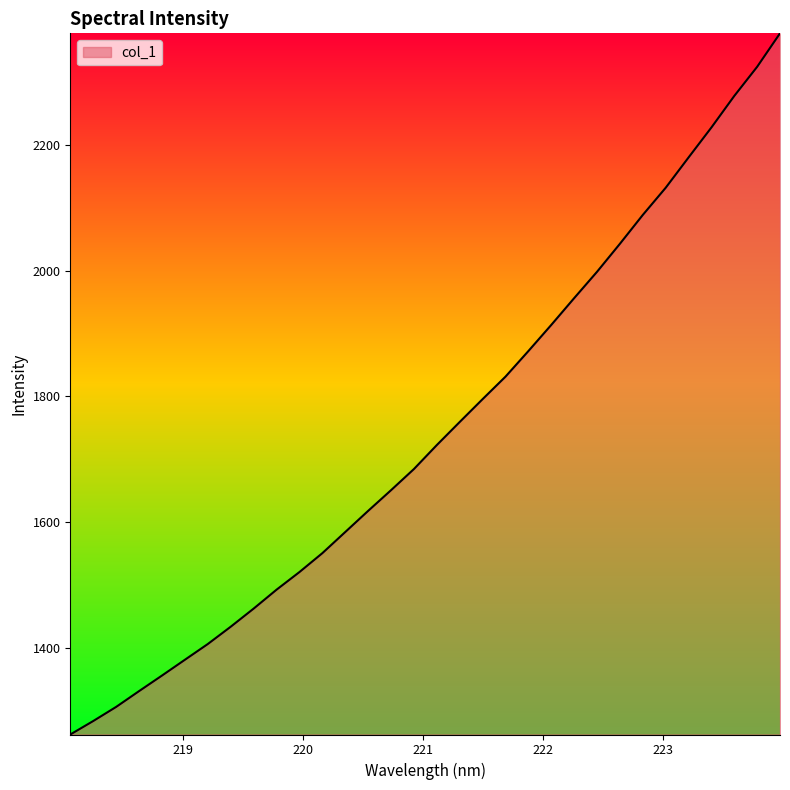

What is the average value?

1744.5